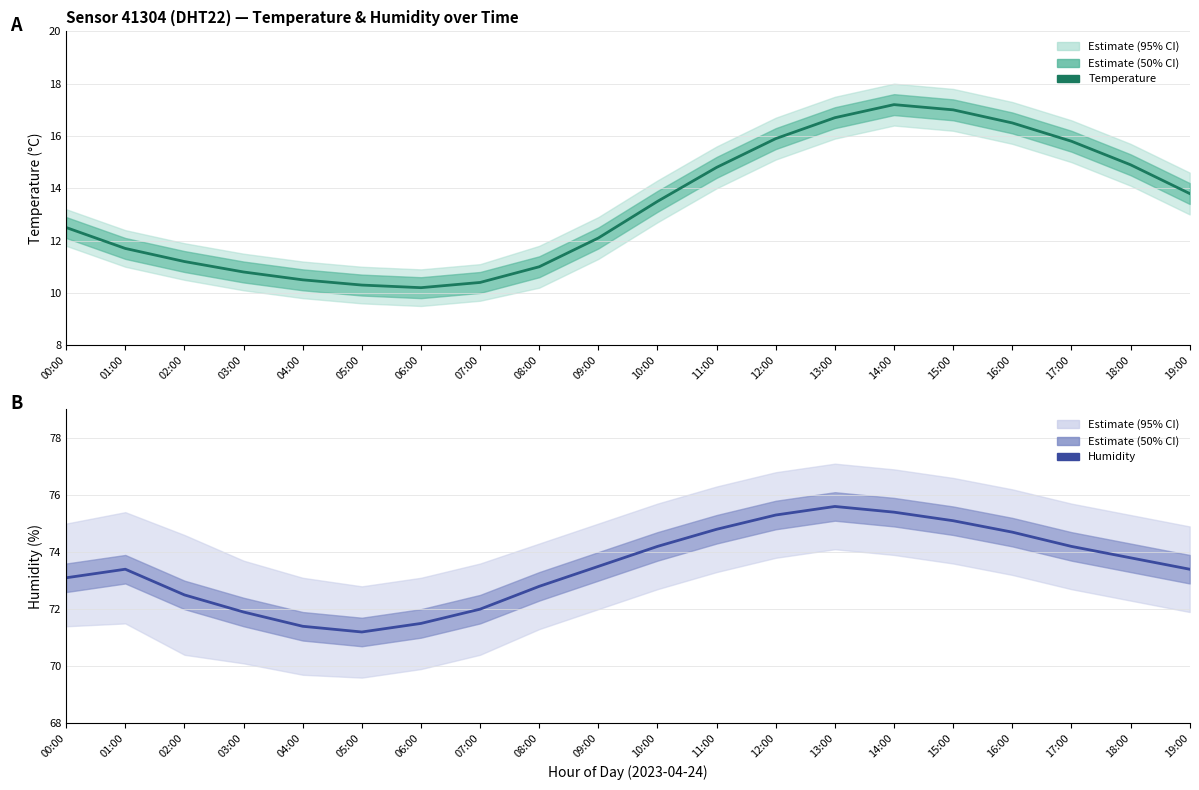

At how many categories does at least one series exceed 13?

20